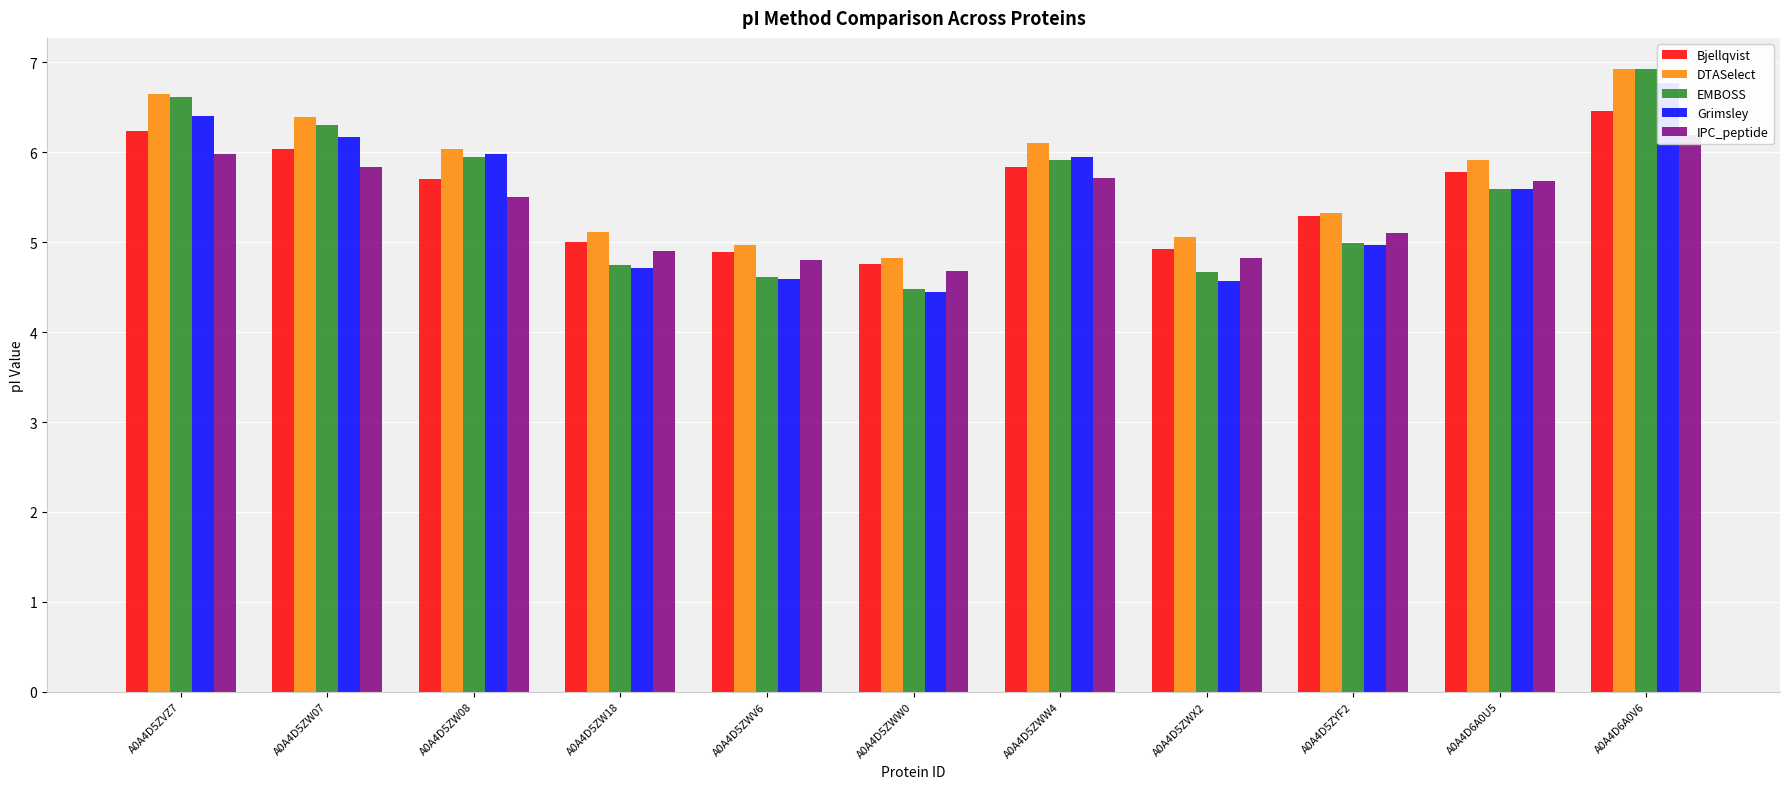

What is the minimum value shown in the chart?

4.4